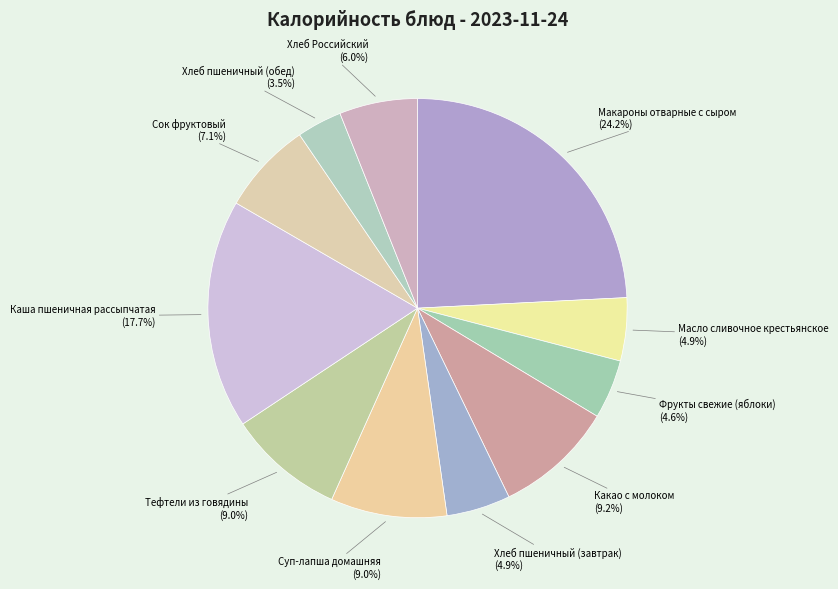

Rank the categories by value from highest to lowest.

Макароны отварные с сыром, Каша пшеничная рассыпчатая, Какао с молоком, Суп-лапша домашняя, Тефтели из говядины, Сок фруктовый, Хлеб Российский, Хлеб пшеничный (завтрак), Масло сливочное крестьянское, Фрукты свежие (яблоки), Хлеб пшеничный (обед)